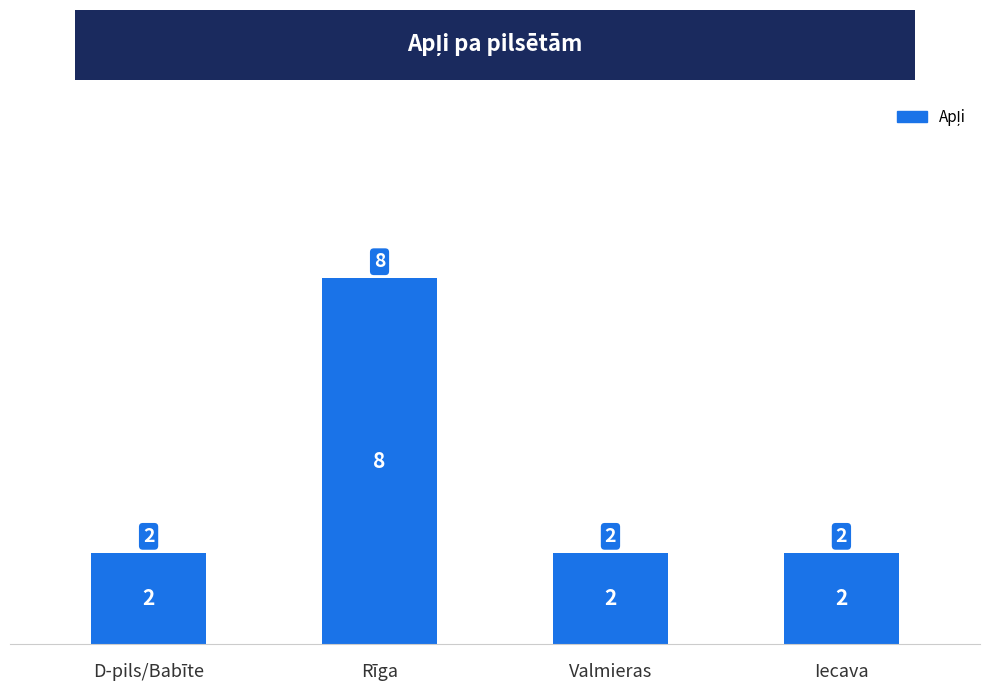

Approximately how many times larger is the value at Rīga compared to Iecava?

4.0